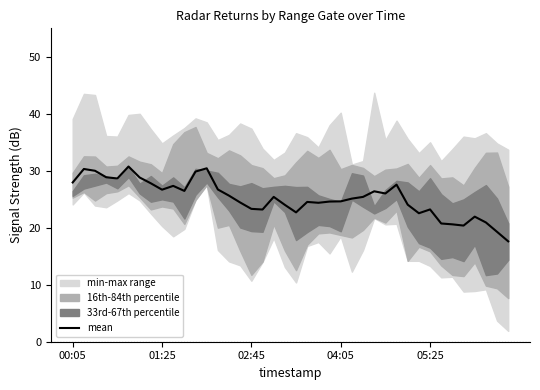

What is the difference between the second highest and second lowest values?

11.2